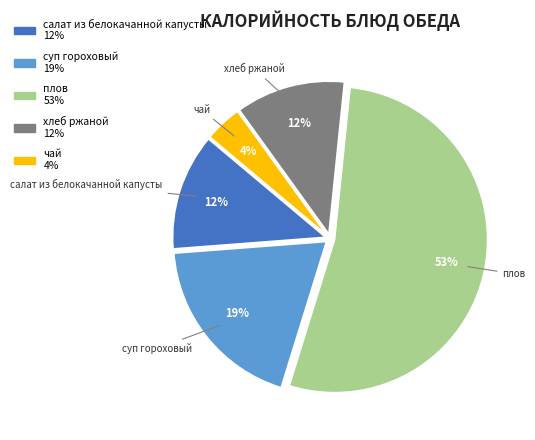

Does плов represent more than half of the total?

Yes